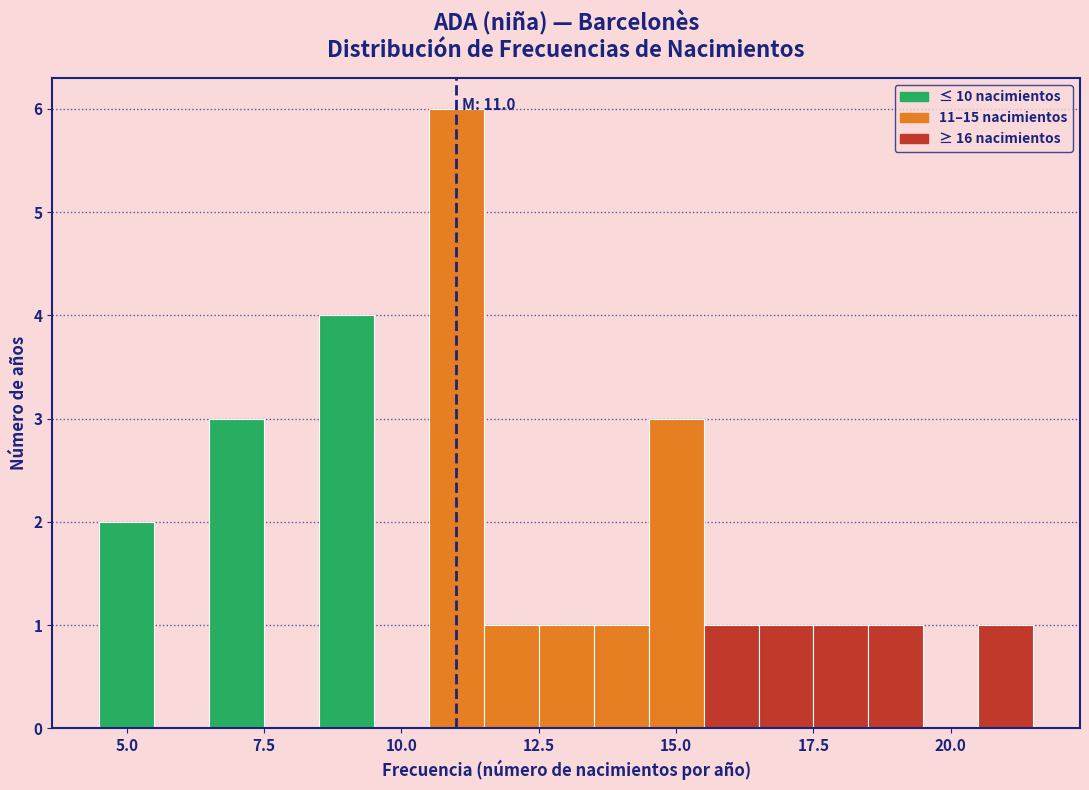

Read against the x-axis, roughly where is the centre of the tallest bar?

11.0